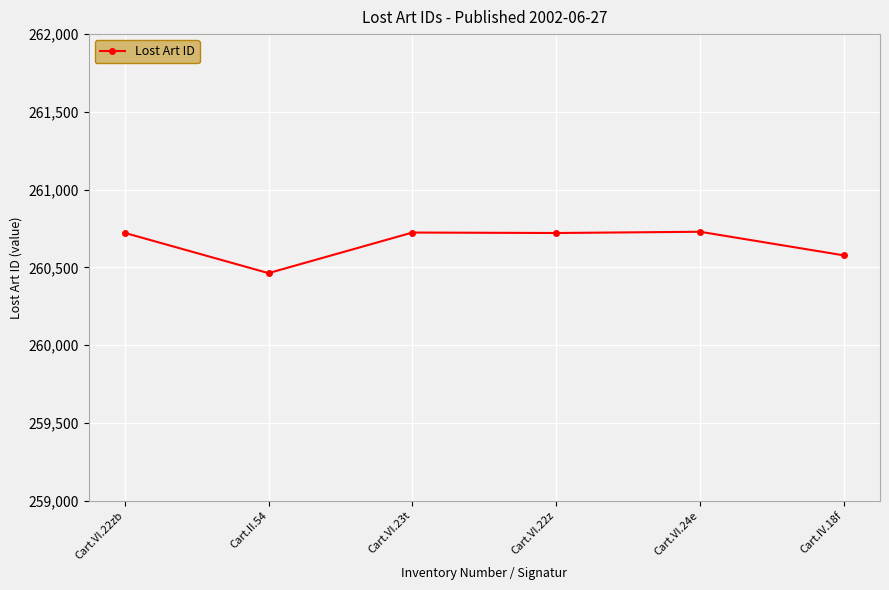

Where is the data nearest to the value 260596?

Cart.IV.18f